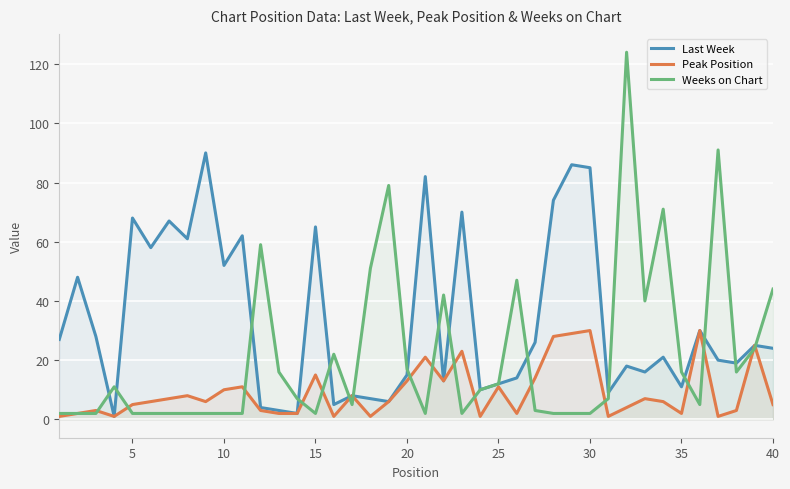

Does the chart display data point markers on the line(s)?

No